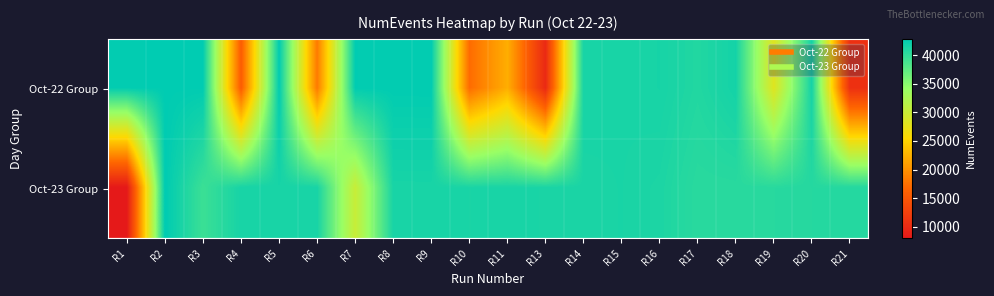

Reading left to right, extract all data points from this chart.

Oct-22 Group: R1=42664	R2=42760	R3=42743	R4=15647	R5=42724	R6=18295	R7=42709	R8=42679	R9=42689	R10=17178	R11=22220	R13=9886	R14=41455	R15=41372	R16=41488	R17=40865	R18=41628	R19=28121	R20=41595	R21=10592
Oct-23 Group: R1=7960	R2=42843	R3=39430	R4=41477	R5=41456	R6=41434	R7=30106	R8=41395	R9=41404	R10=41343	R11=41377	R13=41337	R14=41285	R15=41351	R16=41163	R17=40413	R18=40447	R19=40520	R20=40662	R21=40758